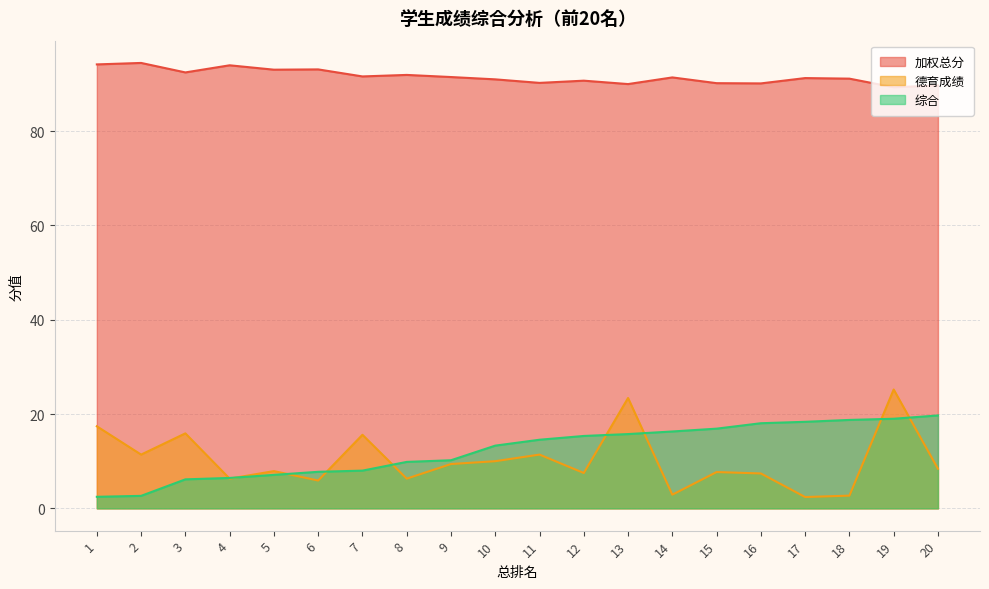

Reading left to right, what are all the values shown in this chart?

加权总分: 1=94.1	2=94.4	3=92.4	4=93.9	5=93.0	6=93.1	7=91.6	8=91.9	9=91.5	10=91.0	11=90.2	12=90.7	13=90.0	14=91.4	15=90.2	16=90.1	17=91.2	18=91.1	19=89.3	20=89.7
德育成绩: 1=17.4	2=11.4	3=15.9	4=6.3	5=7.9	6=5.9	7=15.6	8=6.3	9=9.4	10=10.0	11=11.4	12=7.5	13=23.4	14=2.9	15=7.7	16=7.4	17=2.4	18=2.7	19=25.2	20=8.4
综合: 1=2.5	2=2.6	3=6.2	4=6.5	5=7.1	6=7.8	7=8.0	8=9.8	9=10.2	10=13.3	11=14.6	12=15.3	13=15.8	14=16.3	15=16.9	16=18.1	17=18.4	18=18.8	19=19.0	20=19.7